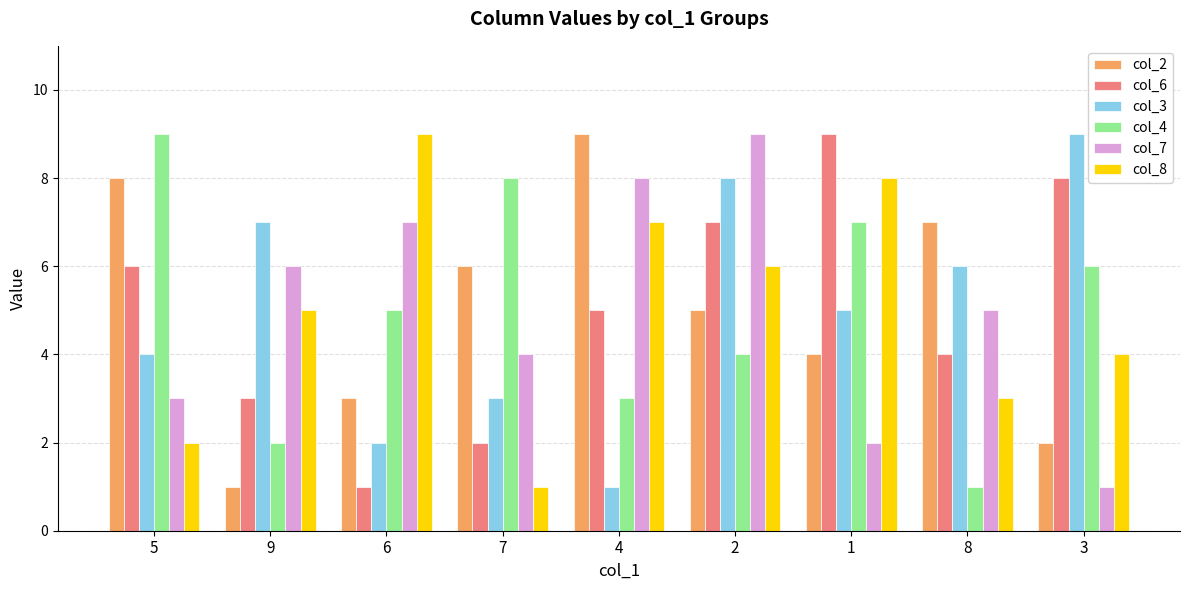

Is it true that col_6 equals 9 at 1?

True